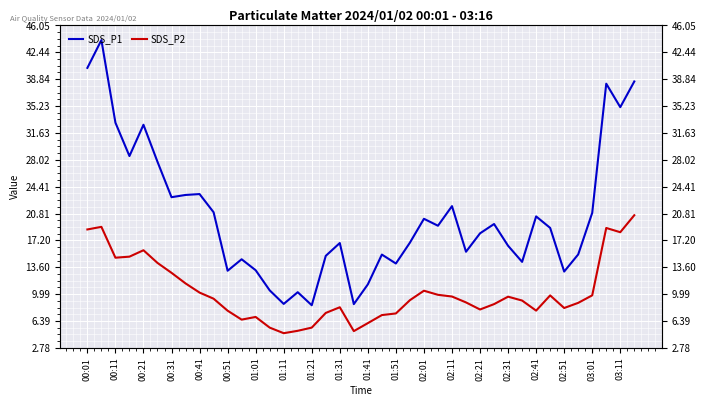

True or false: SDS_P1 and SDS_P2 intersect in this chart.

False